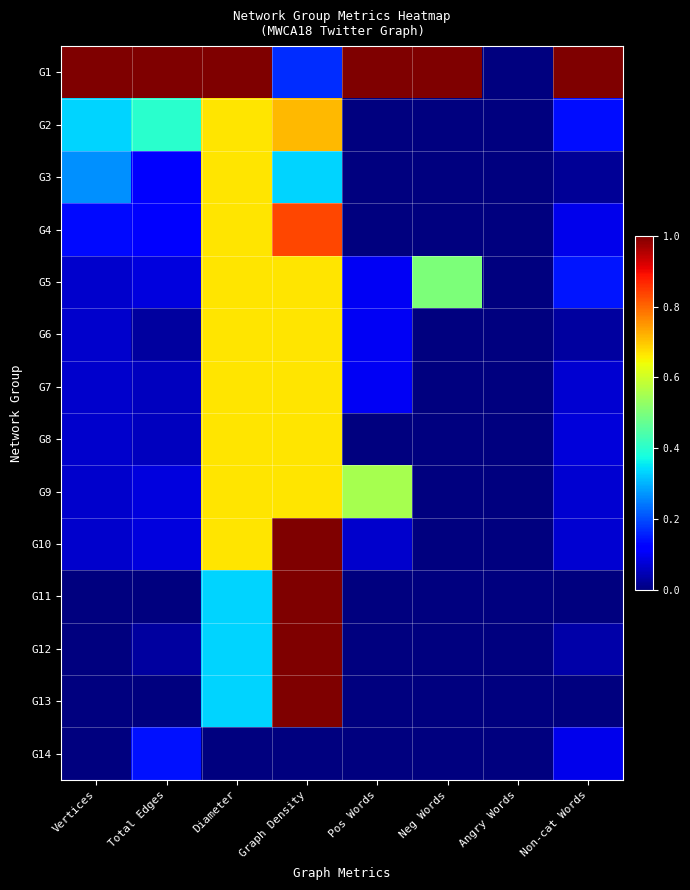

At which category does the chart reach its peak across all series?

Vertices